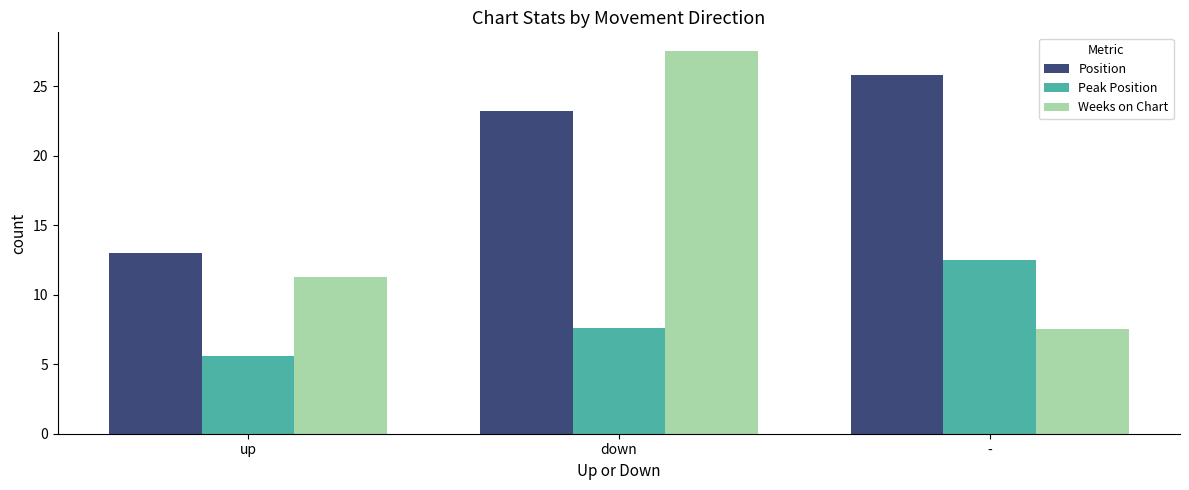

Which series changed the most between up and down?

Weeks on Chart